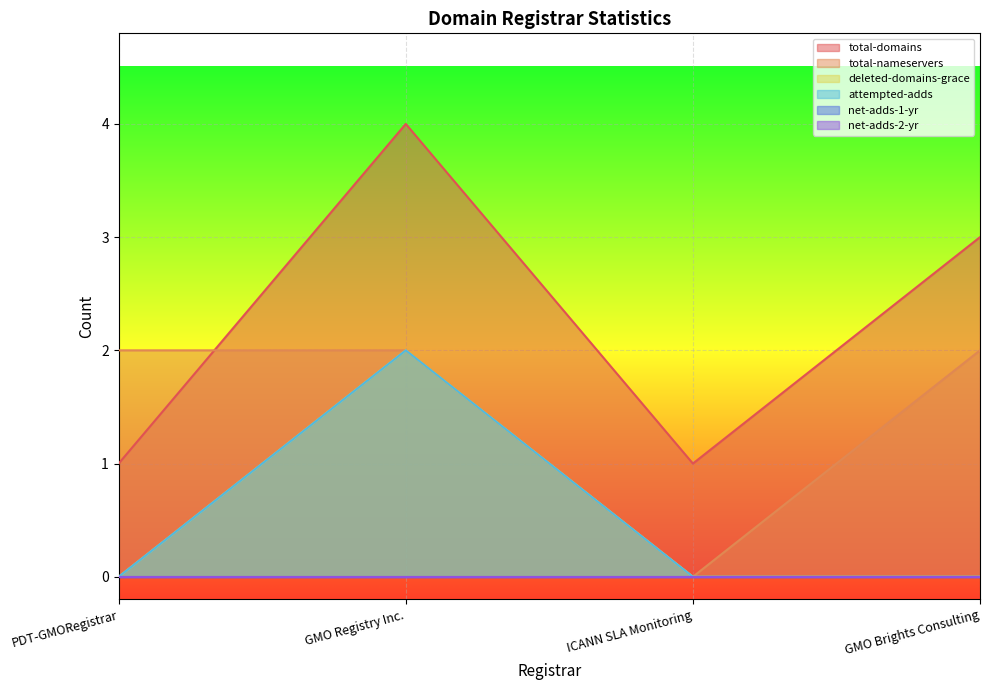

Which series has the widest spread of values?

total-domains